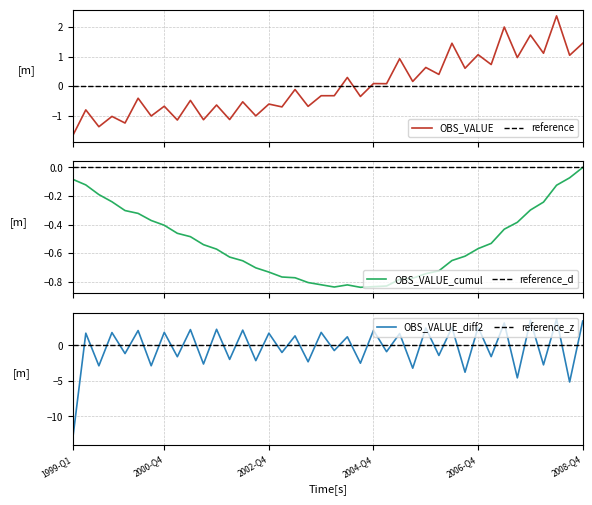

True or false: reference_d has more than 0 points higher than both neighbors.

False